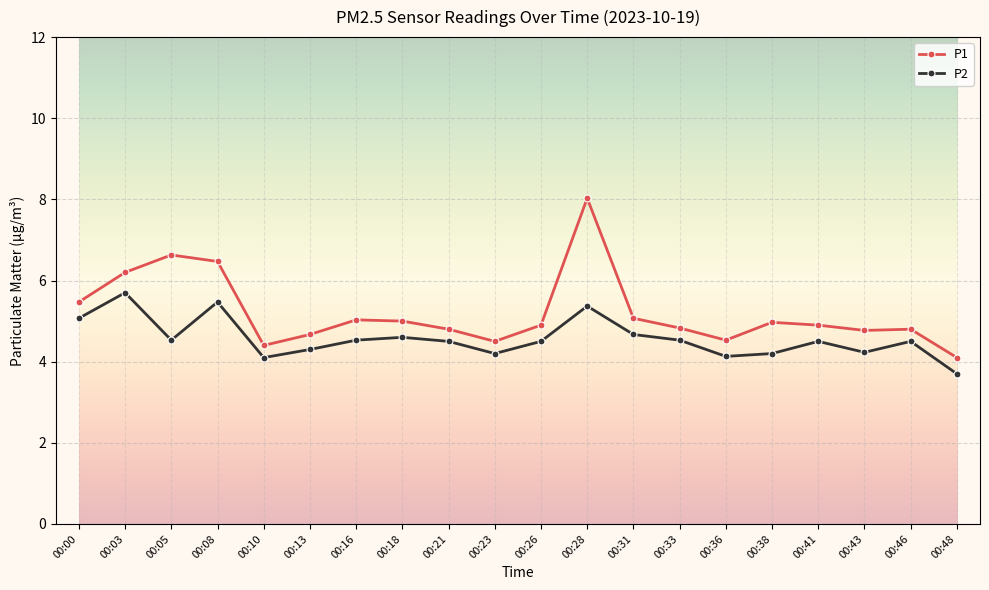

What is the value of the P1 point at the 9th from the left?

4.8